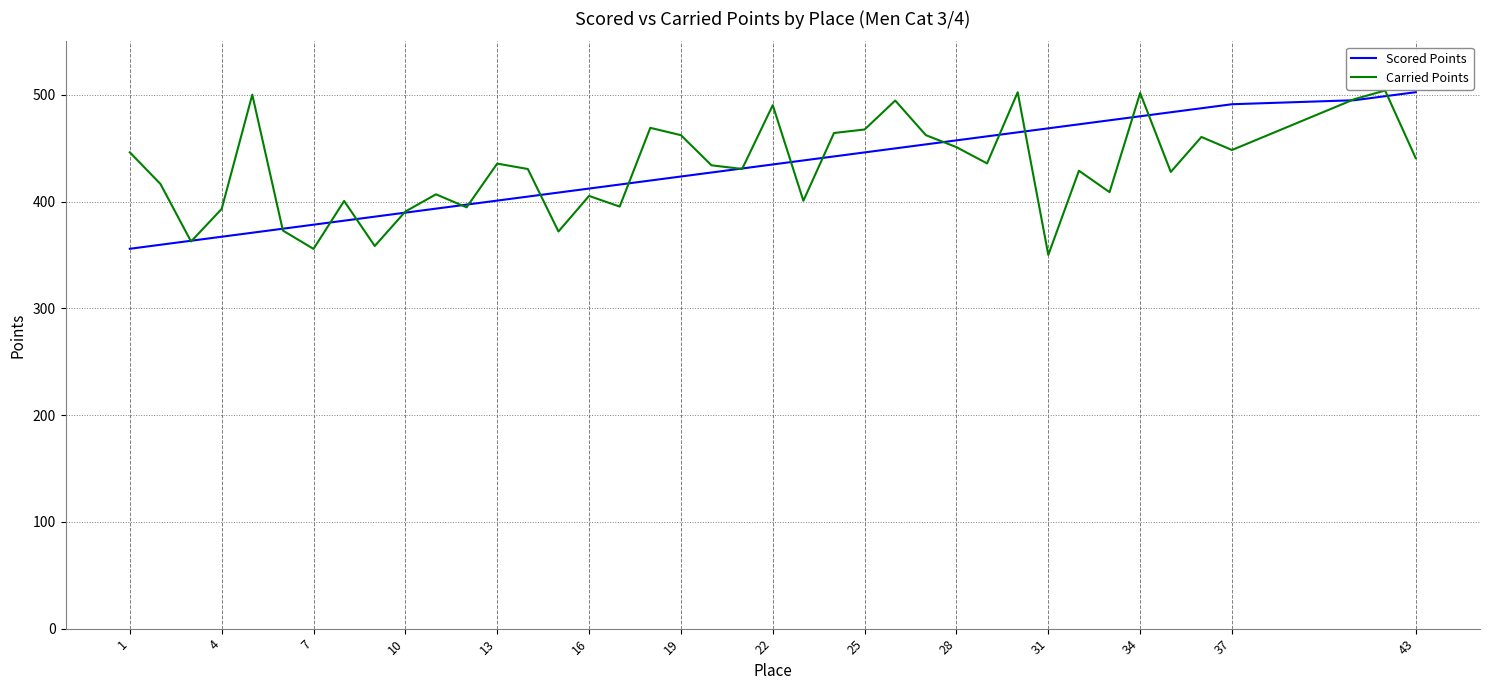

What is the lowest value of the Carried Points series?

350.0